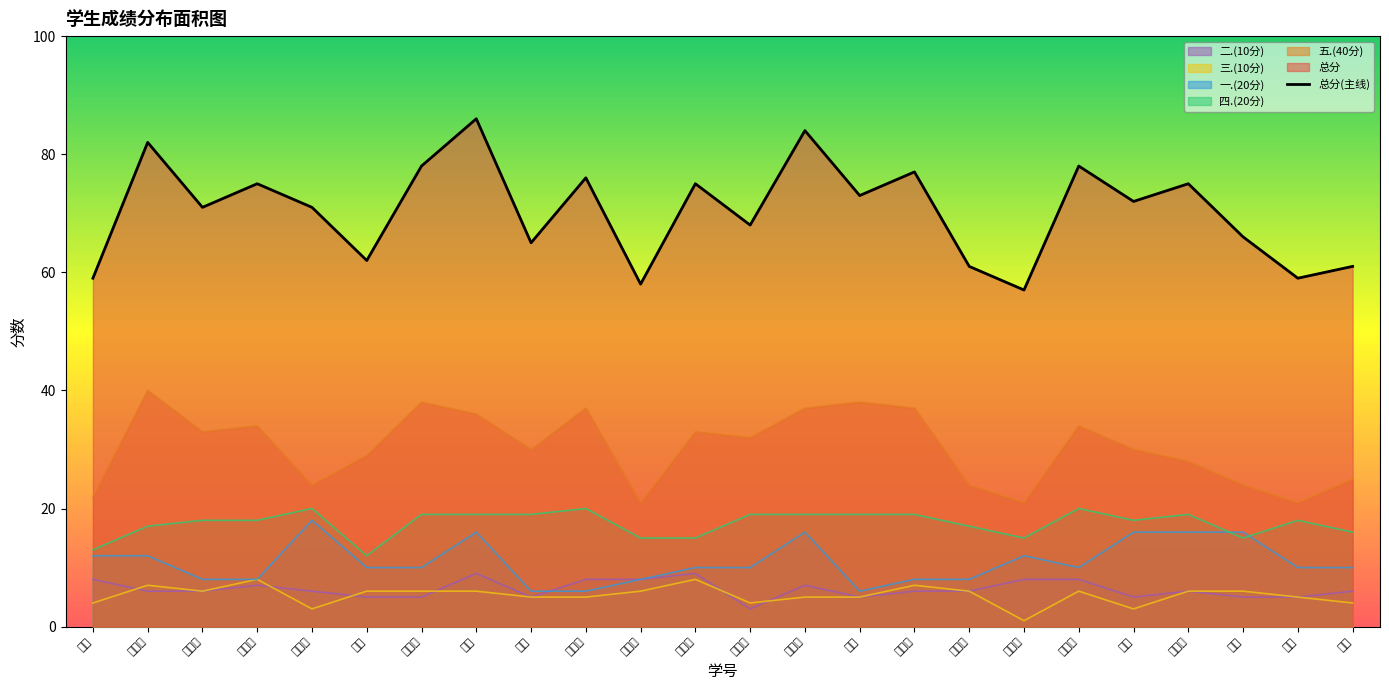

True or false: the data shows 33 at 于涛.

False